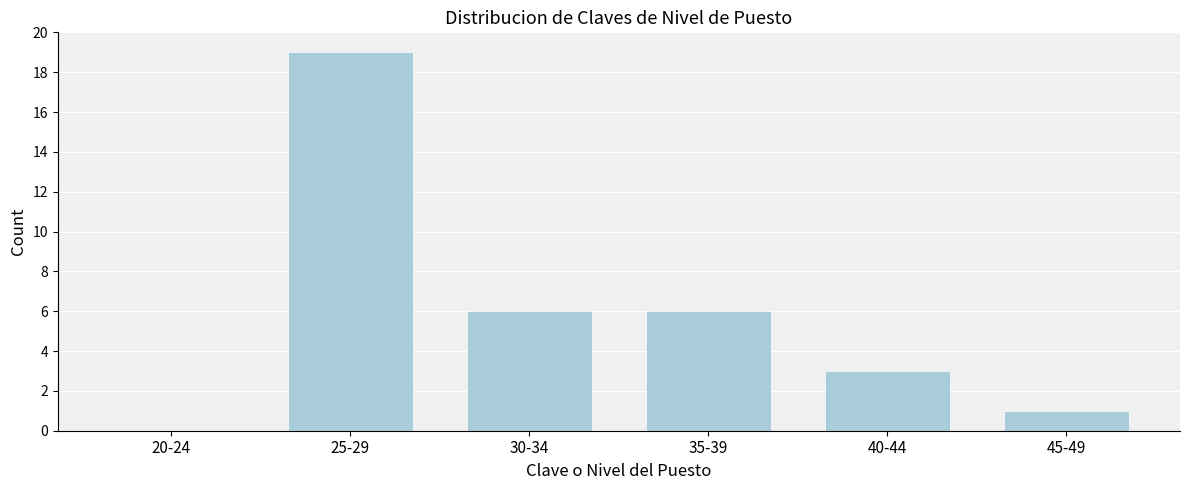

Reading left to right, transcribe all the data shown in this chart.

20-24=0	25-29=19	30-34=6	35-39=6	40-44=3	45-49=1